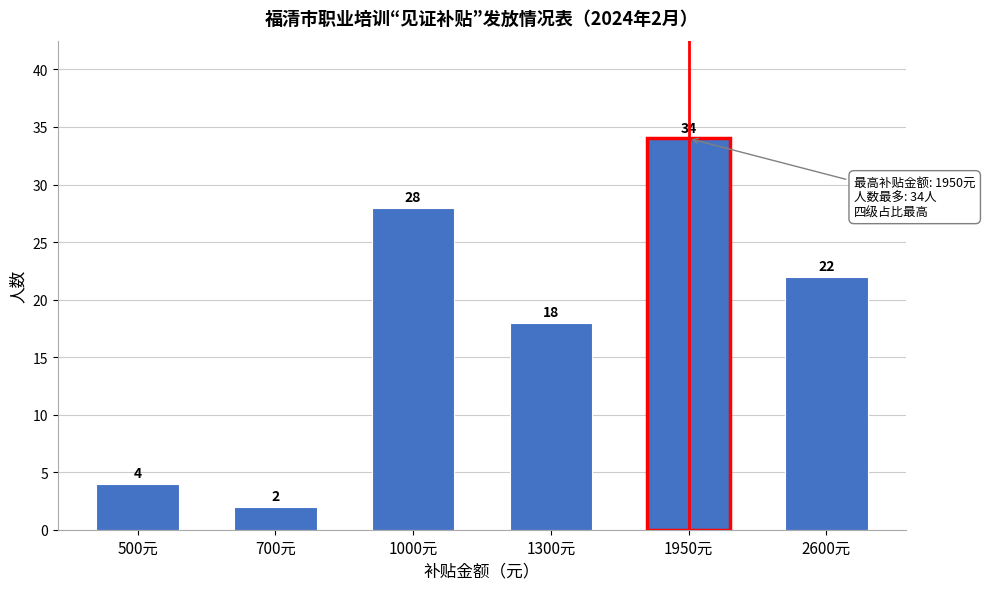

Reading right to left, what are all the values shown in this chart?

22	34	18	28	2	4